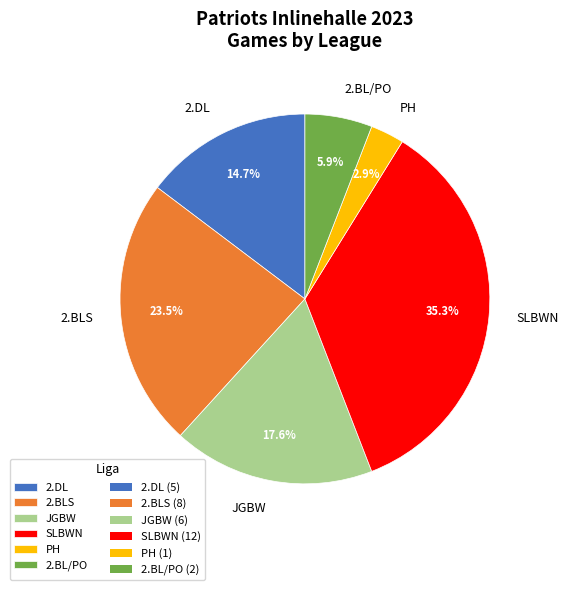

Between JGBW and 2.BL/PO, which is larger?

JGBW